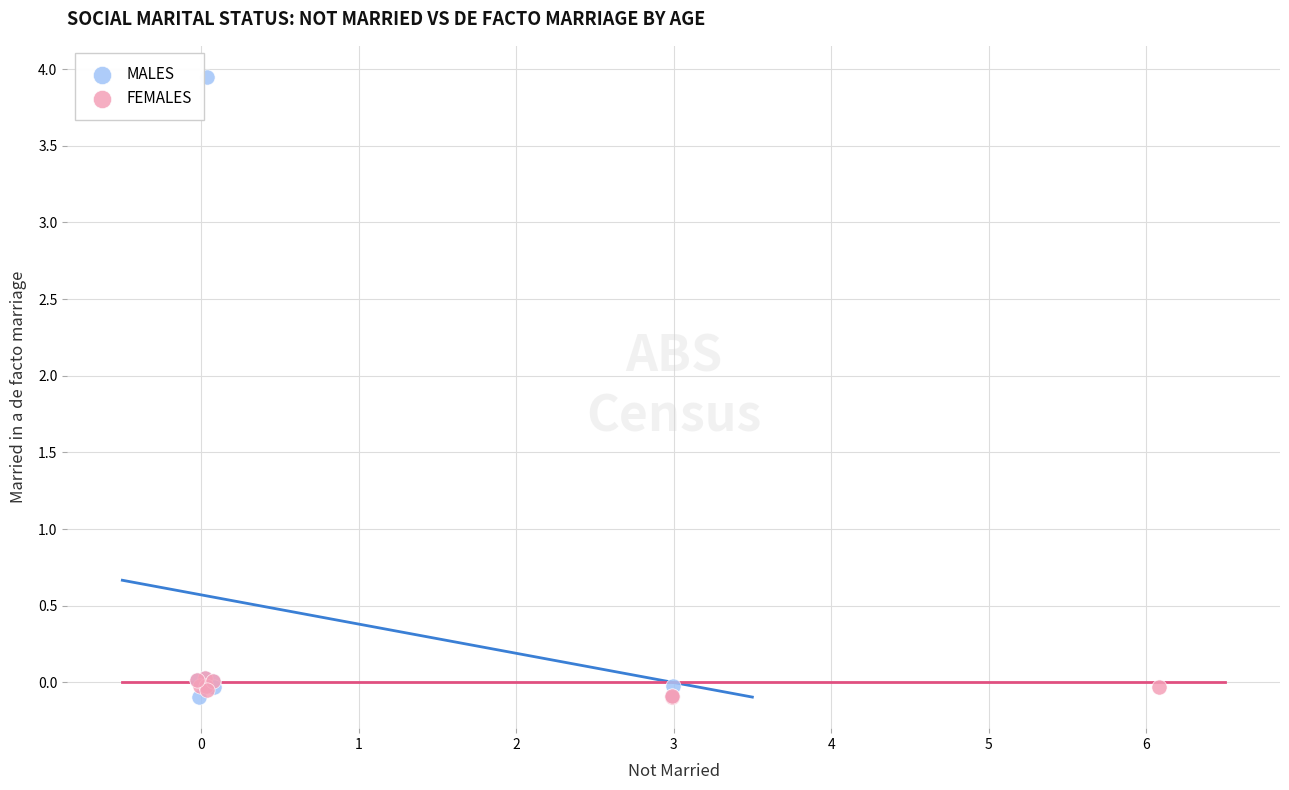

Which series has the widest spread of Y values?

MALES